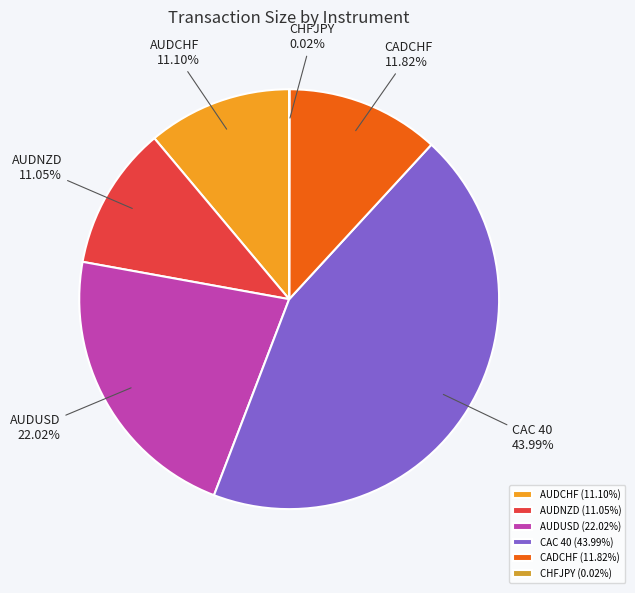

Is there any slice that represents more than half of the pie?

No